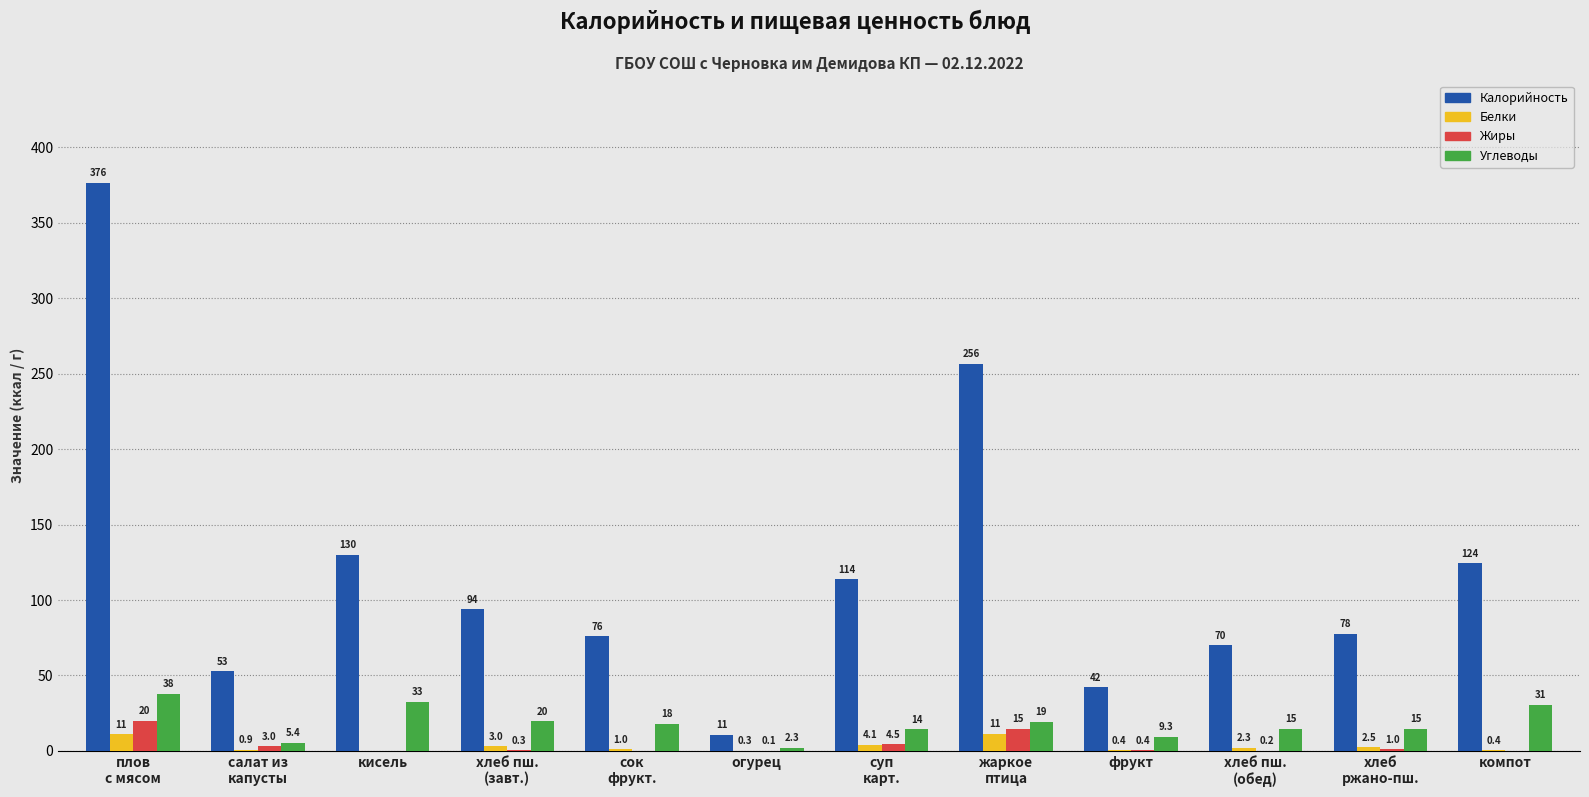

What is the approximate value of Жиры at фрукт?

0.4